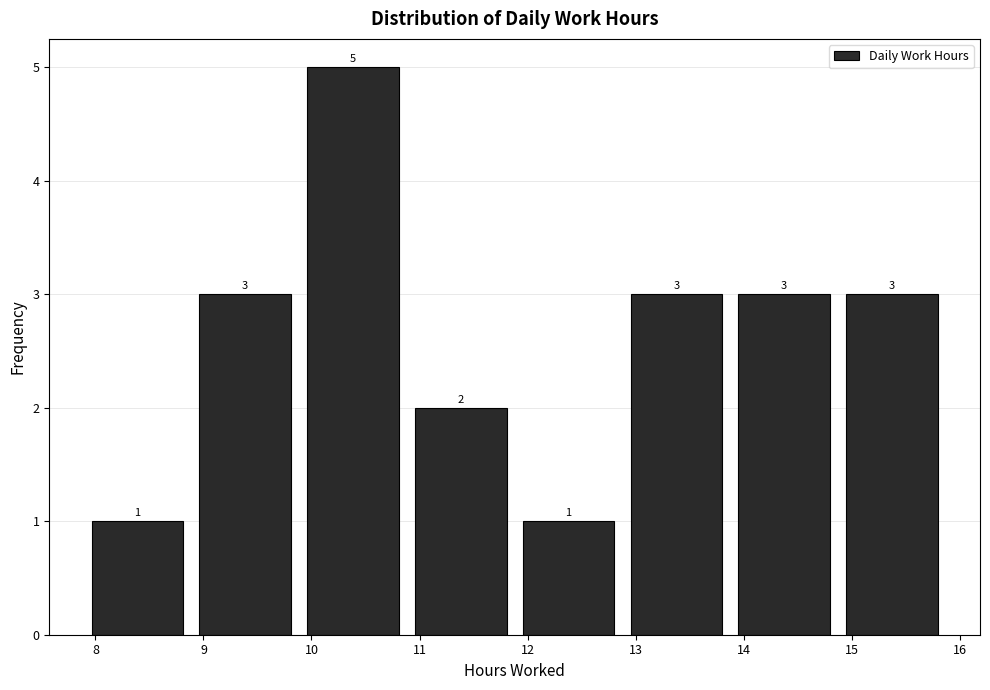

What is the height of the bar covering 12.9 to 13.9 on the x-axis? The bar edges are not printed on the chart, so give them approximately, as read against the axis.

3